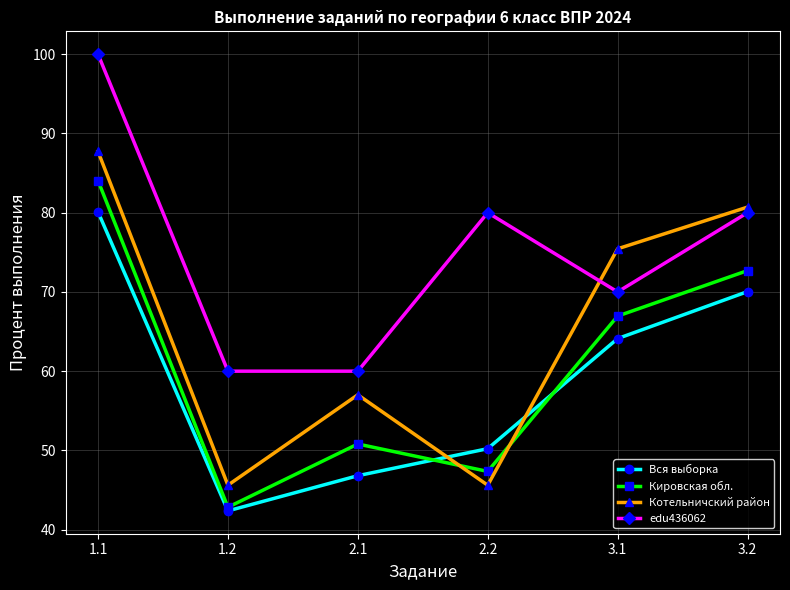

The value of Котельничский район at 1.1 is 152.9. True or false?

False